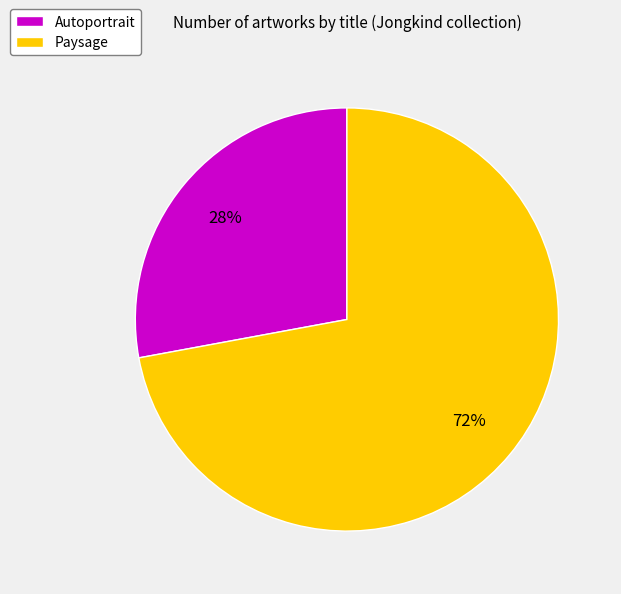

To the nearest percent, what is the average slice percentage?

50%